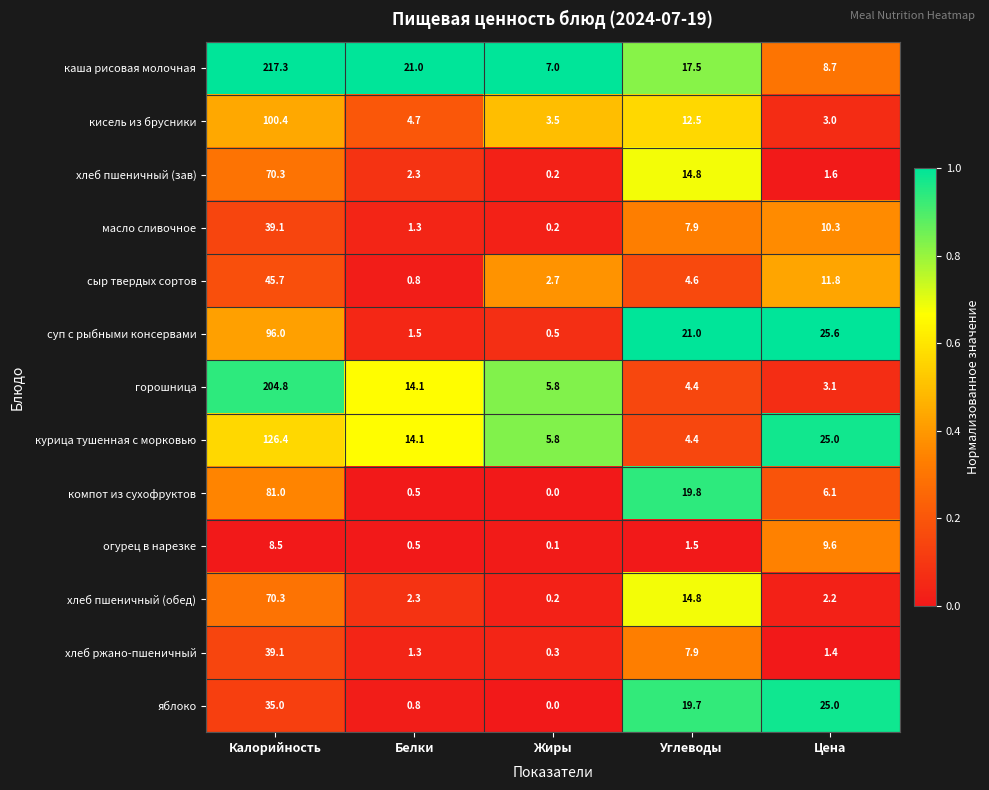

Which series has the widest spread of values?

каша рисовая молочная